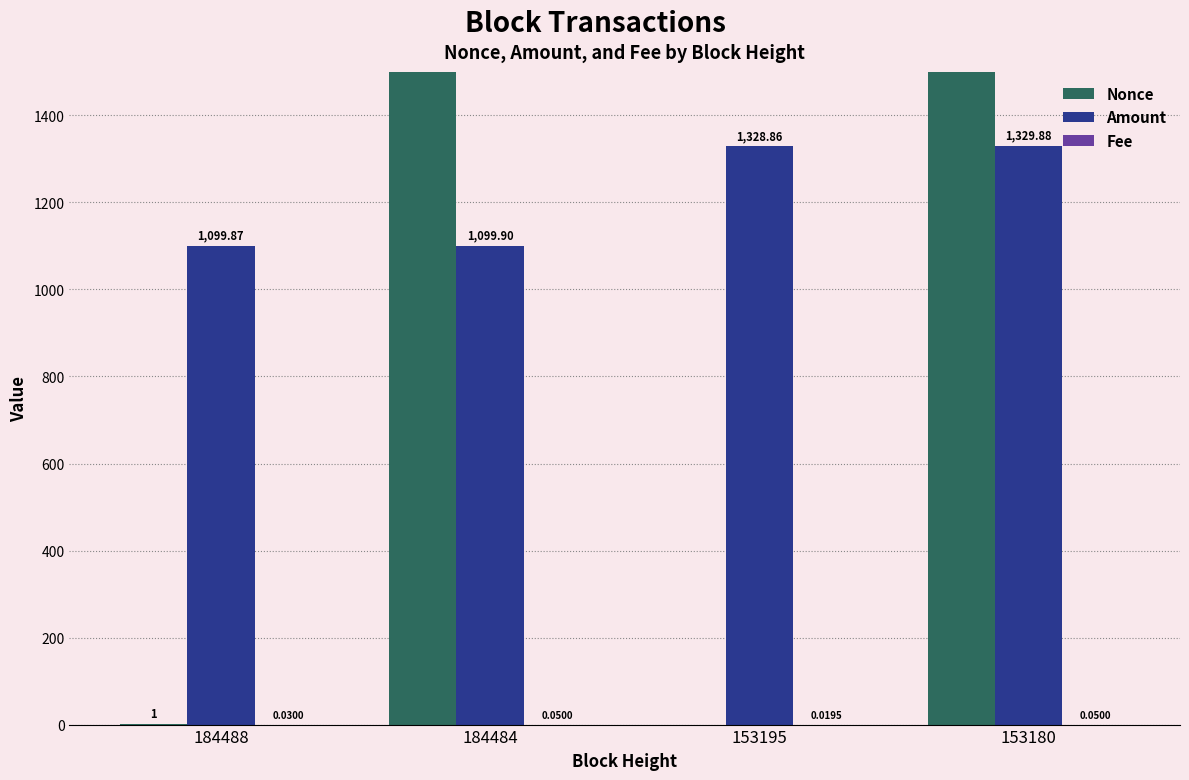

Is it true that Amount equals 685.4 at 153195?

False